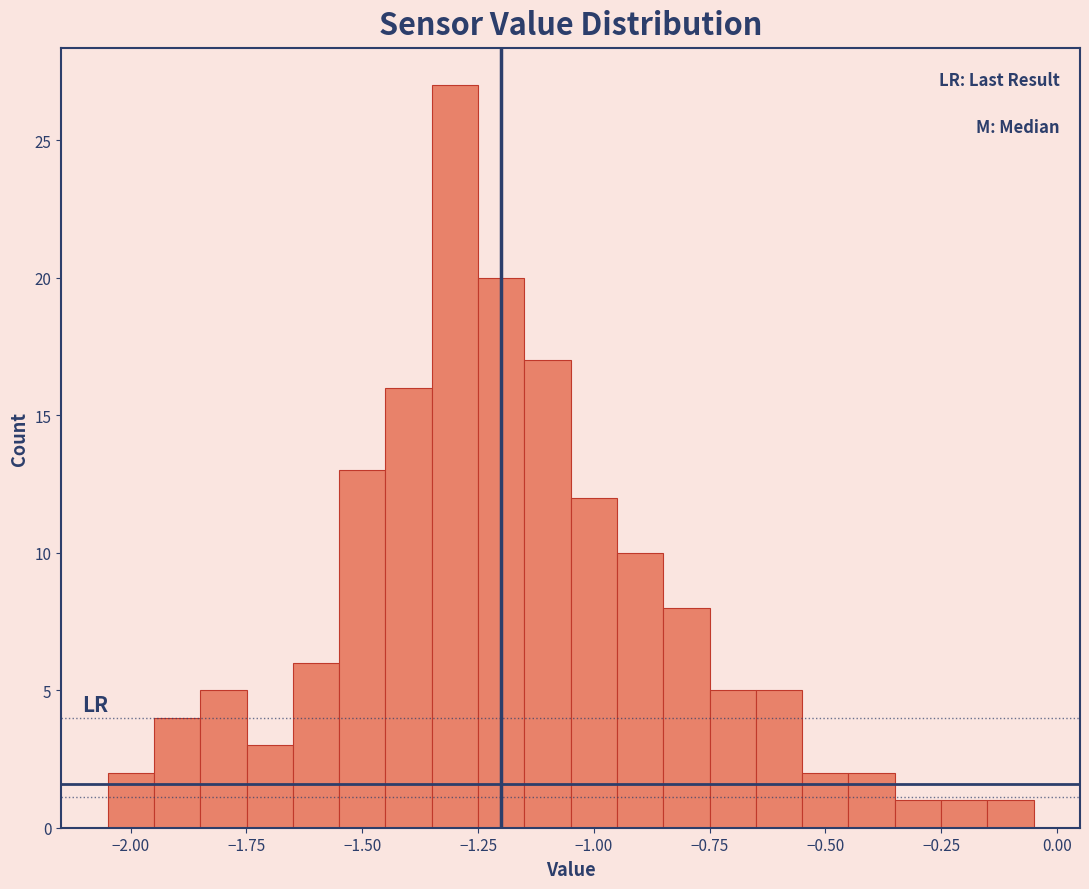

Read against the x-axis, roughly where is the centre of the tallest bar?

-1.30